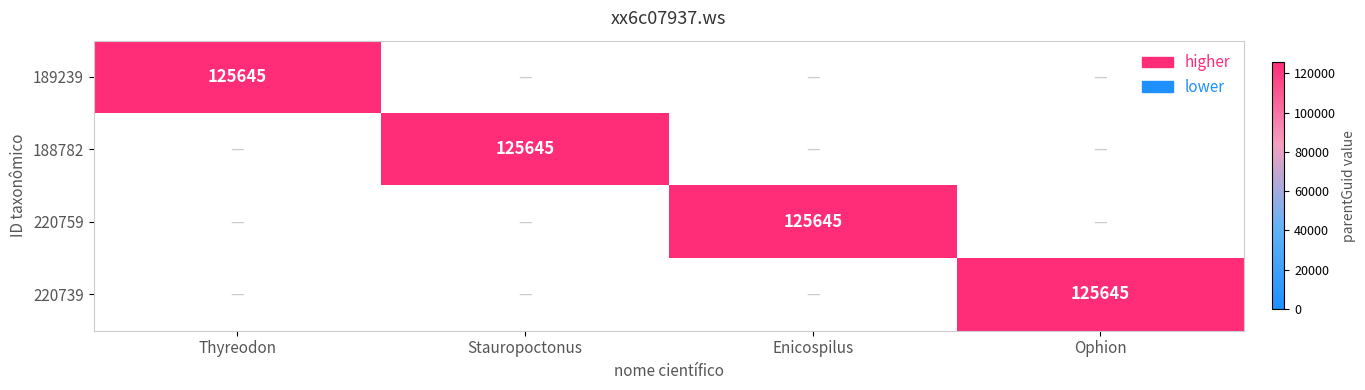

The value of 188782 at Stauropoctonus is 50779. True or false?

False